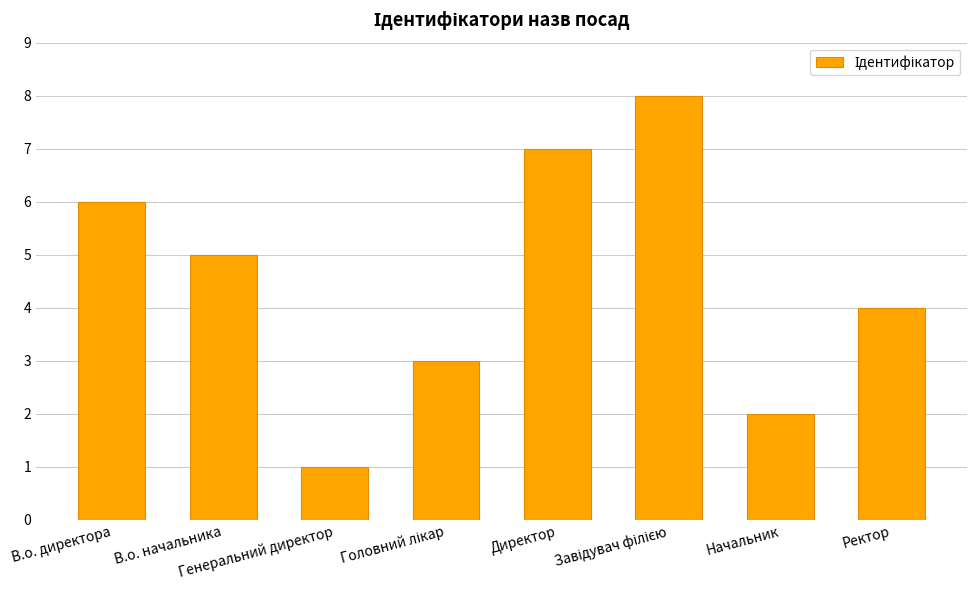

What is the label of the 1st bar from the right?

Ректор